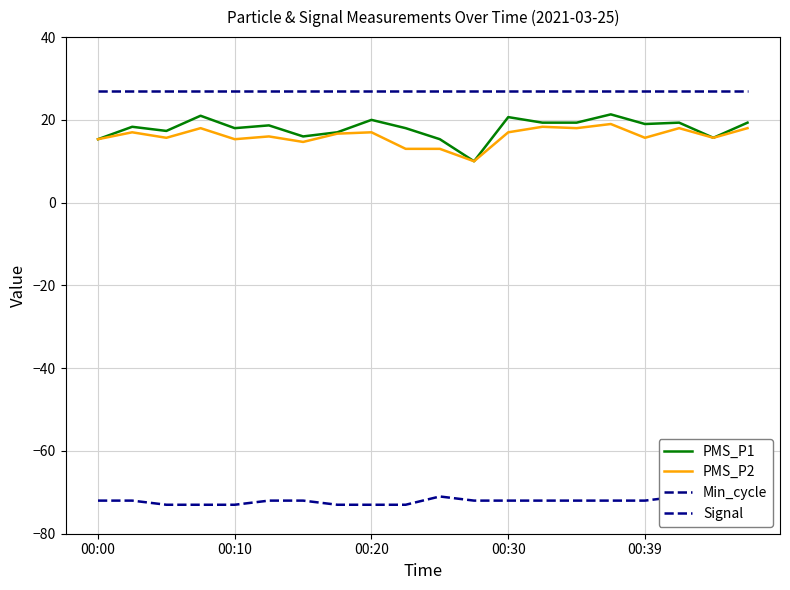

True or false: Min_cycle and PMS_P2 cross at least once.

False